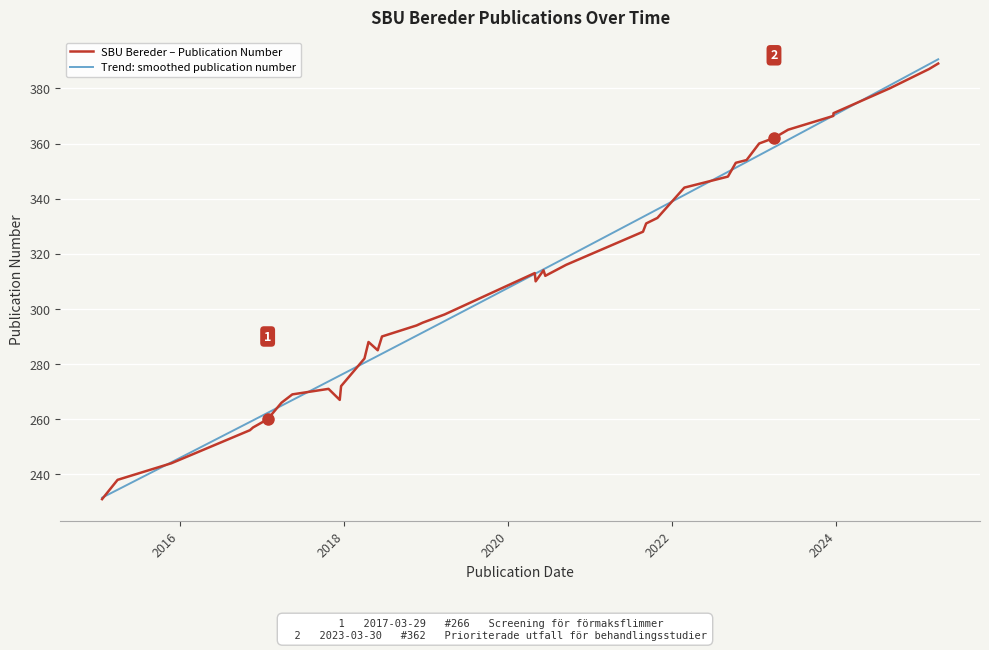

How many lines are shown in the chart?

2